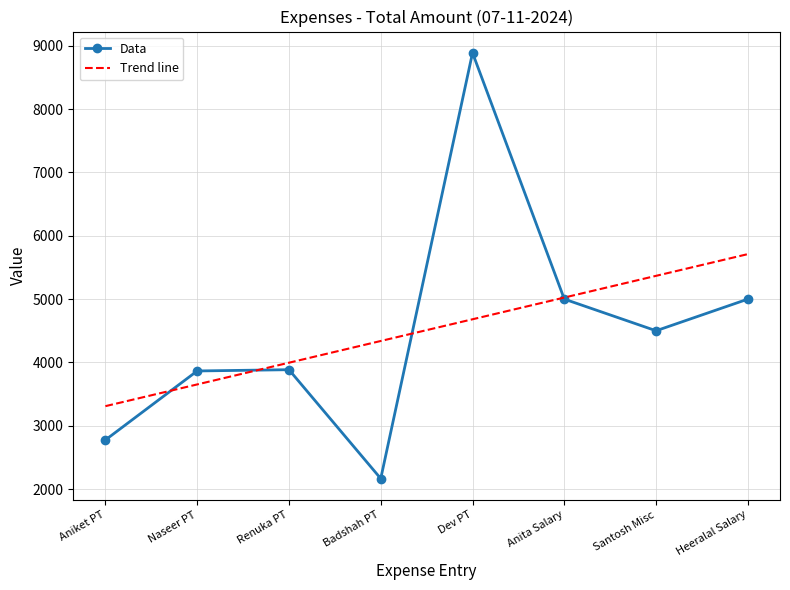

Read the value at Aniket PT, to the nearest 10.

2780